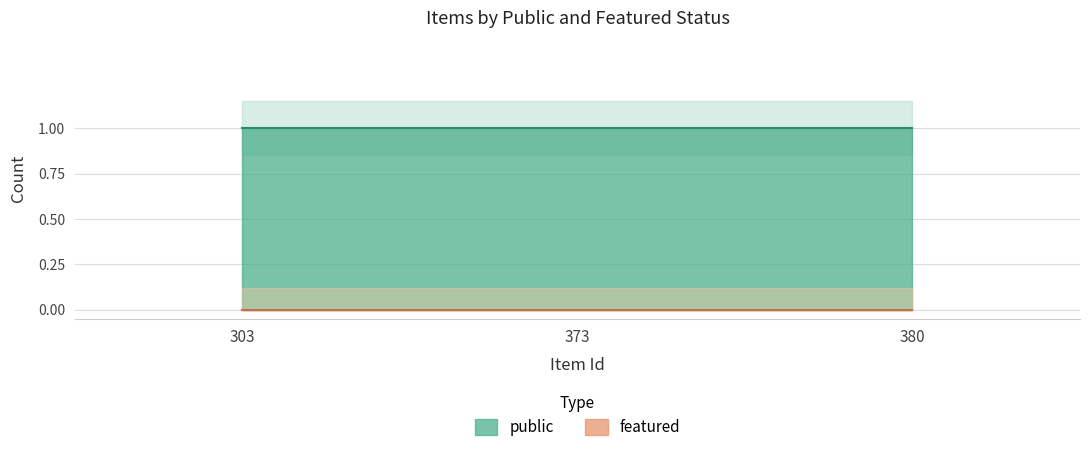

Is the value of public at 380 greater than the value of featured at 380?

Yes